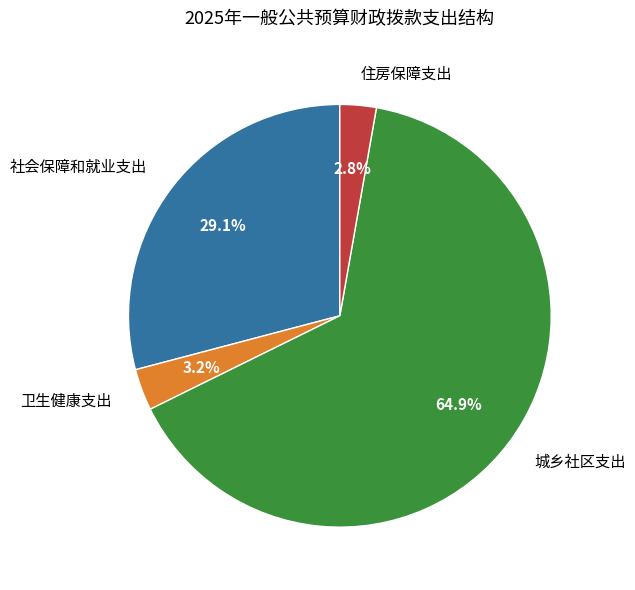

Count the number of slices in the pie.

4